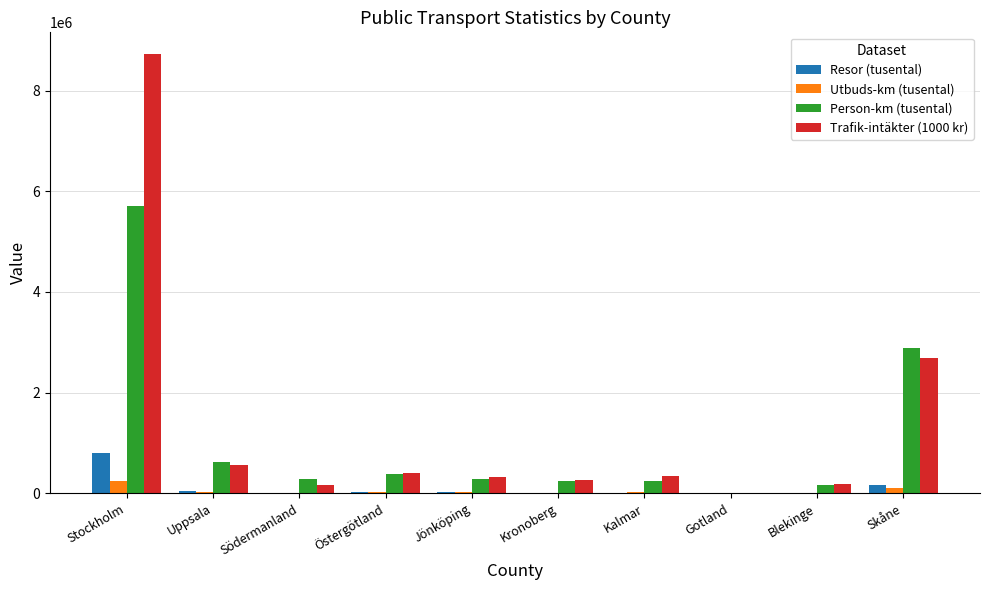

Which series has the largest total across all categories?

Trafik-intäkter (1000 kr)